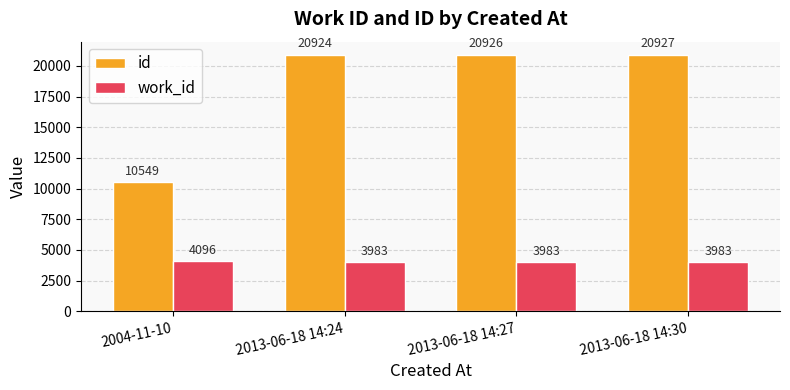

What position from the left is 2013-06-18 14:27?

3